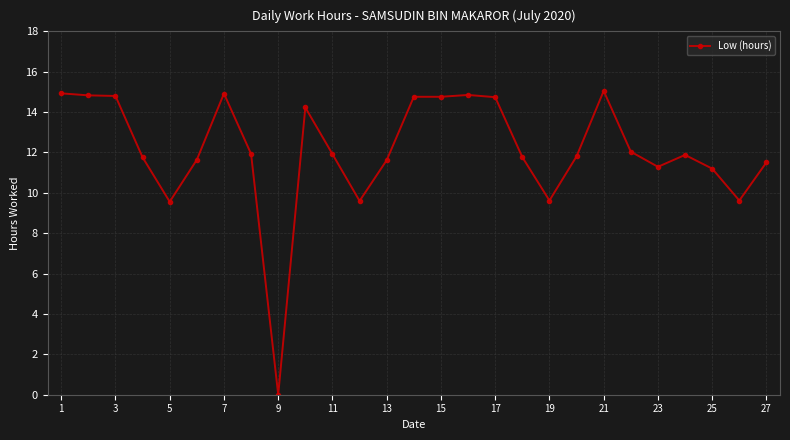

True or false: the data has more than 1 interior local peaks.

True